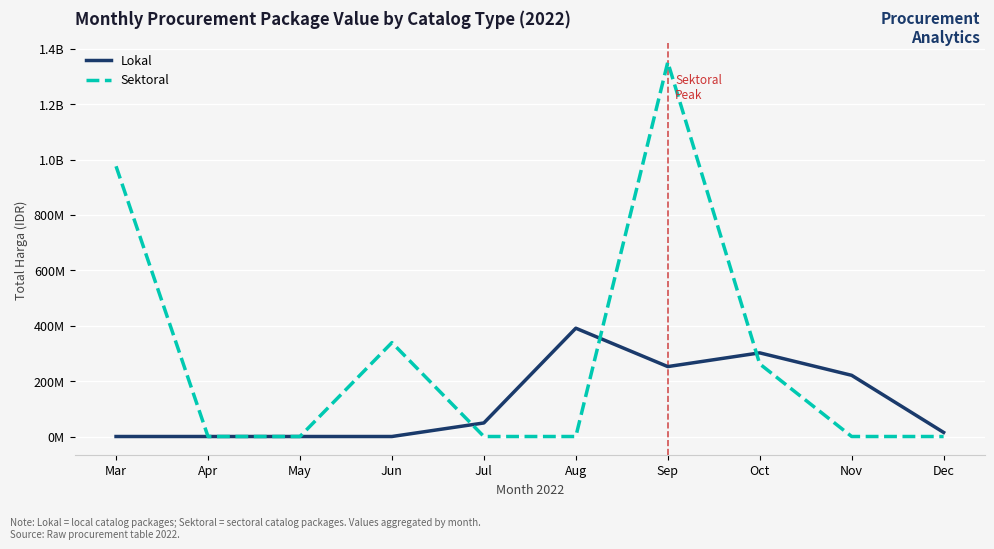

What are all the series names shown in the legend?

Lokal, Sektoral